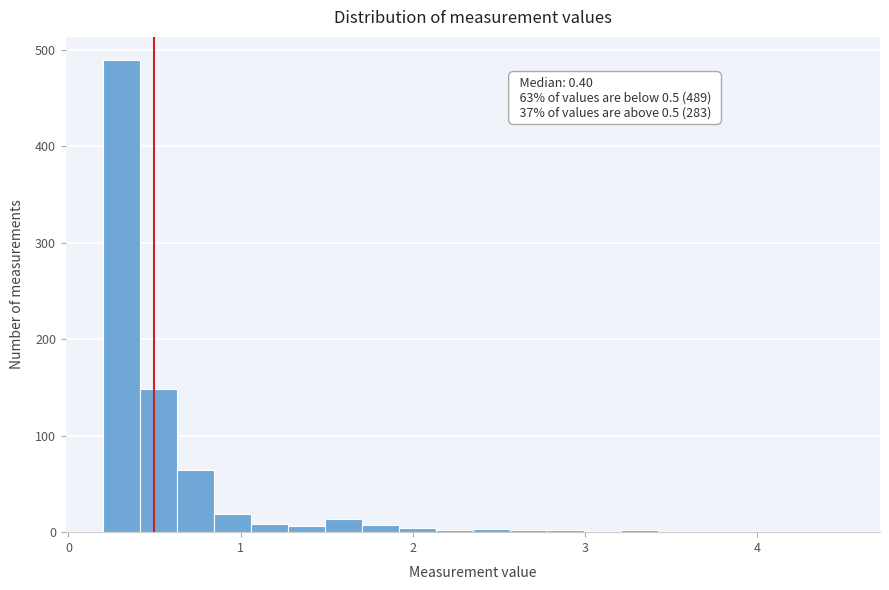

Read against the x-axis, roughly where is the centre of the tallest bar?

0.3